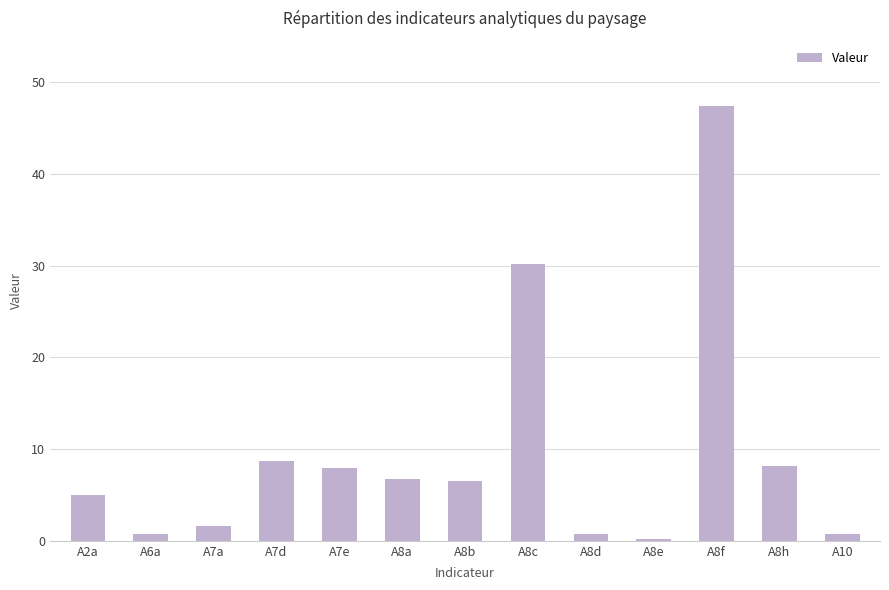

Where does the data first go above 6?

A7d